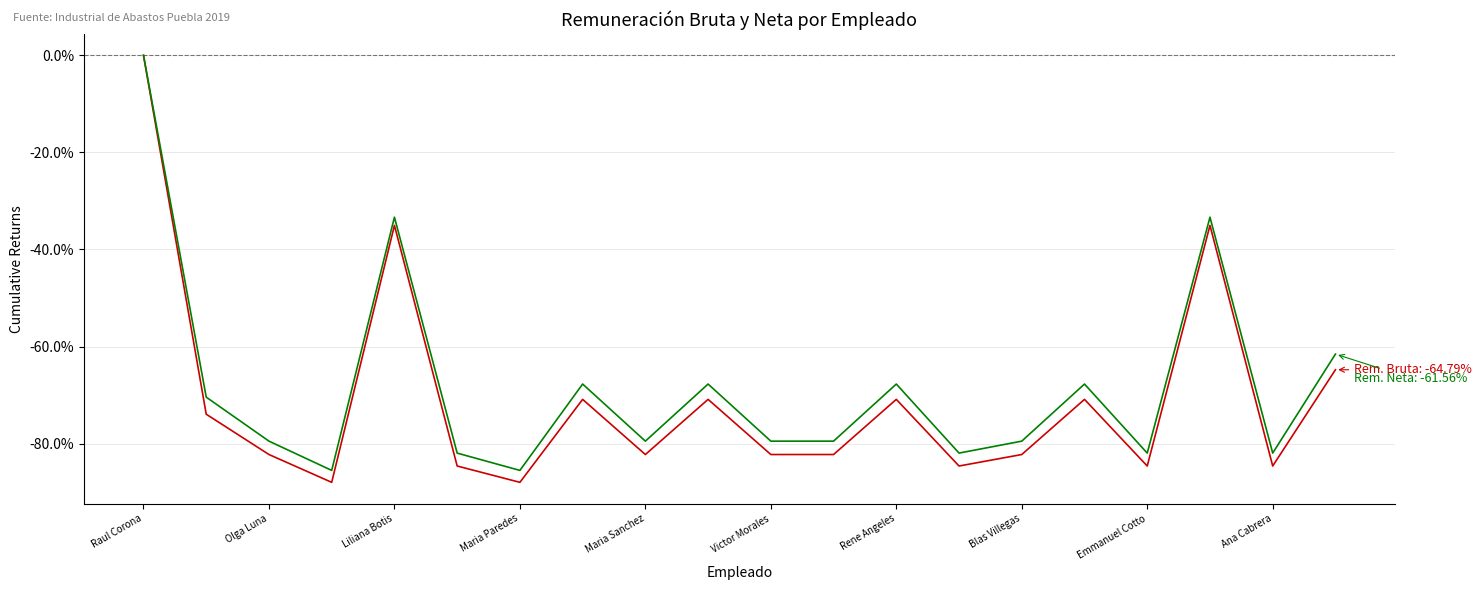

What is the minimum value shown in the chart?

-88.0